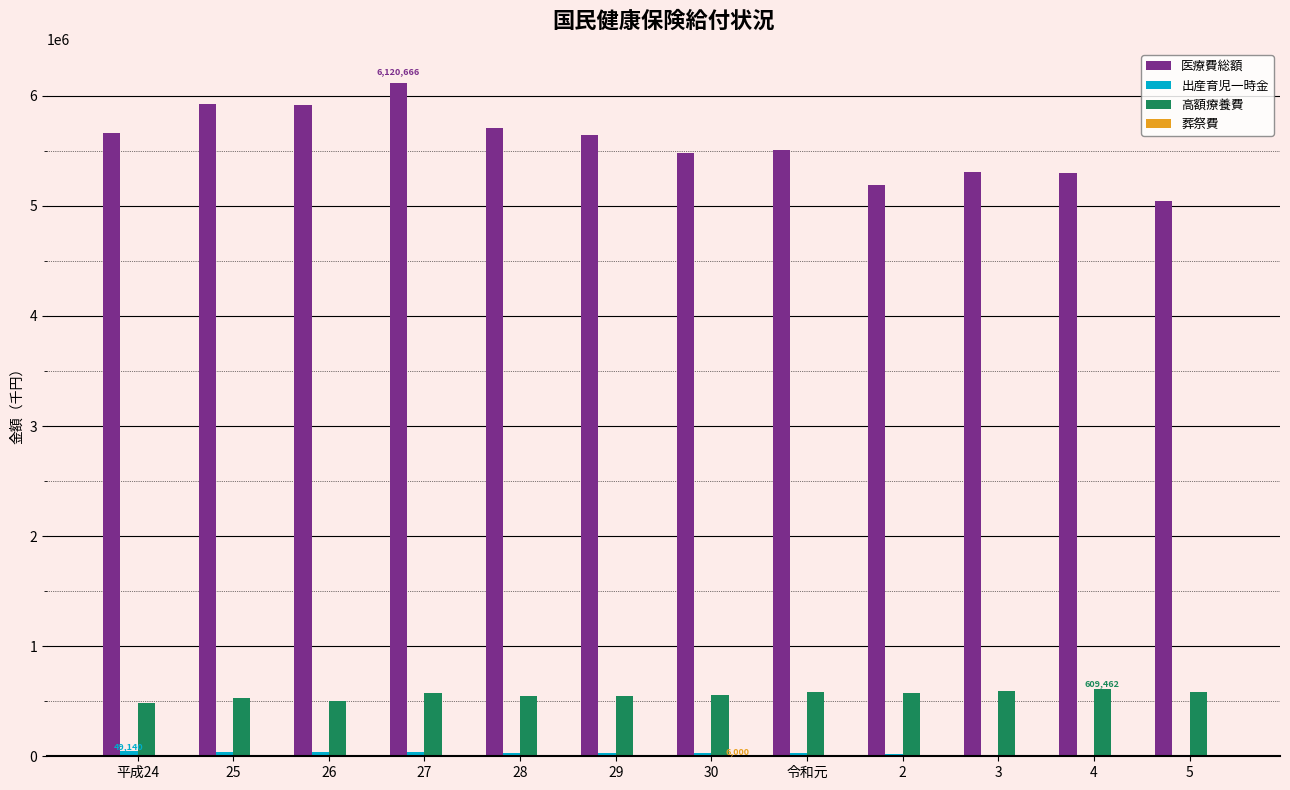

How many series are shown in this chart?

4